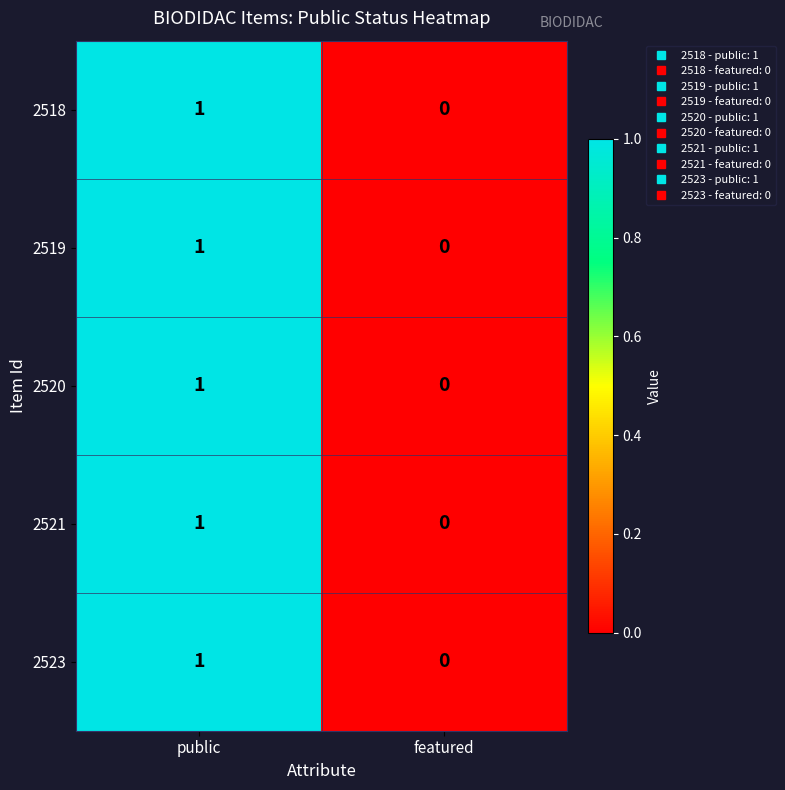

At which label is 2518 closest to 0?

featured